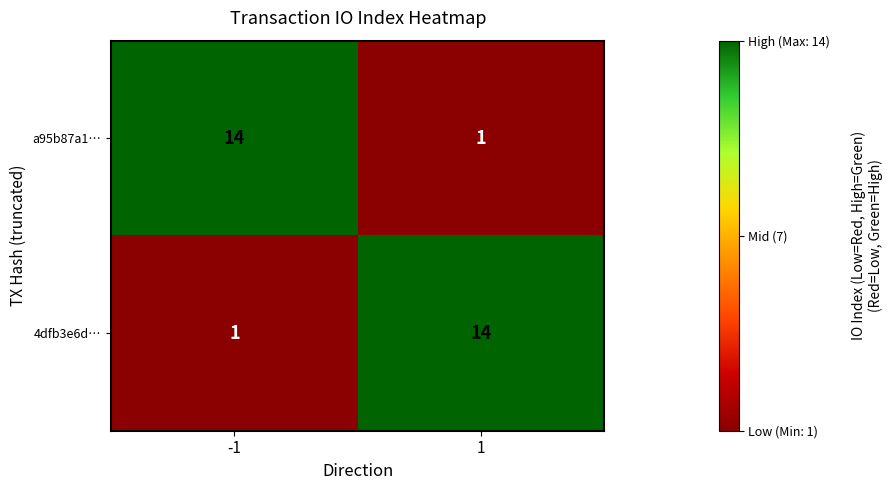

At how many categories does at least one series exceed 9?

2